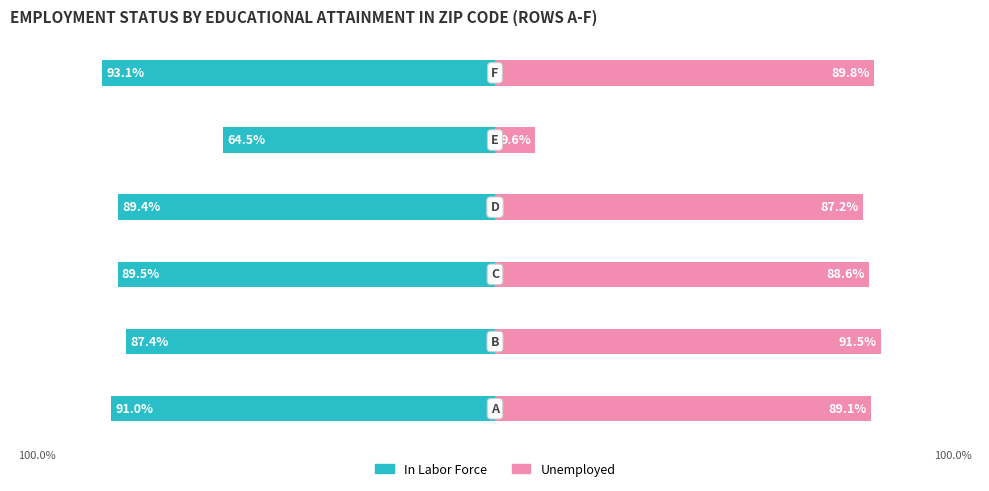

List the labels in order of Unemployed value, smallest first.

4, 3, 2, 0, 5, 1